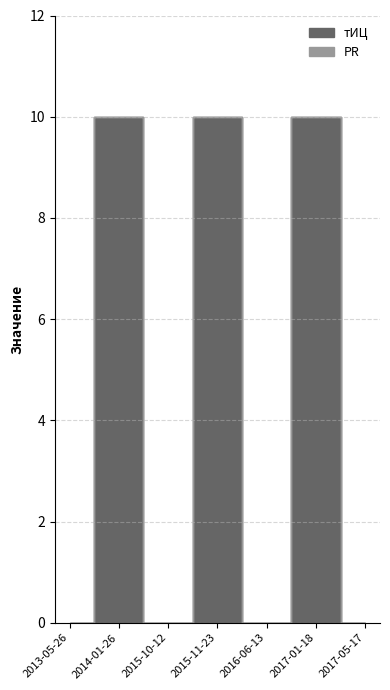

What is the total value across all series at 2015-11-23?

10